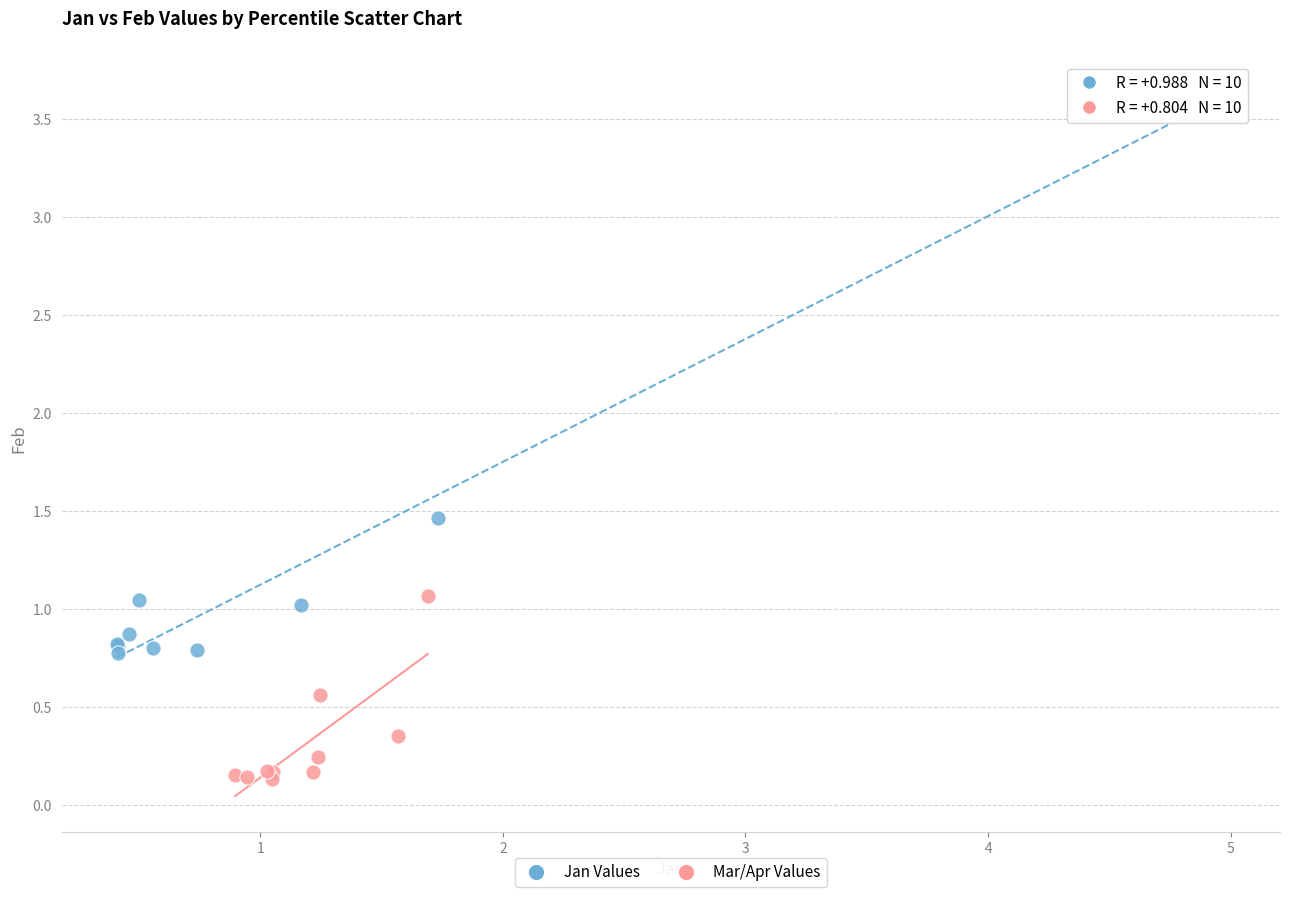

Which series reaches the maximum Y coordinate?

Jan Values